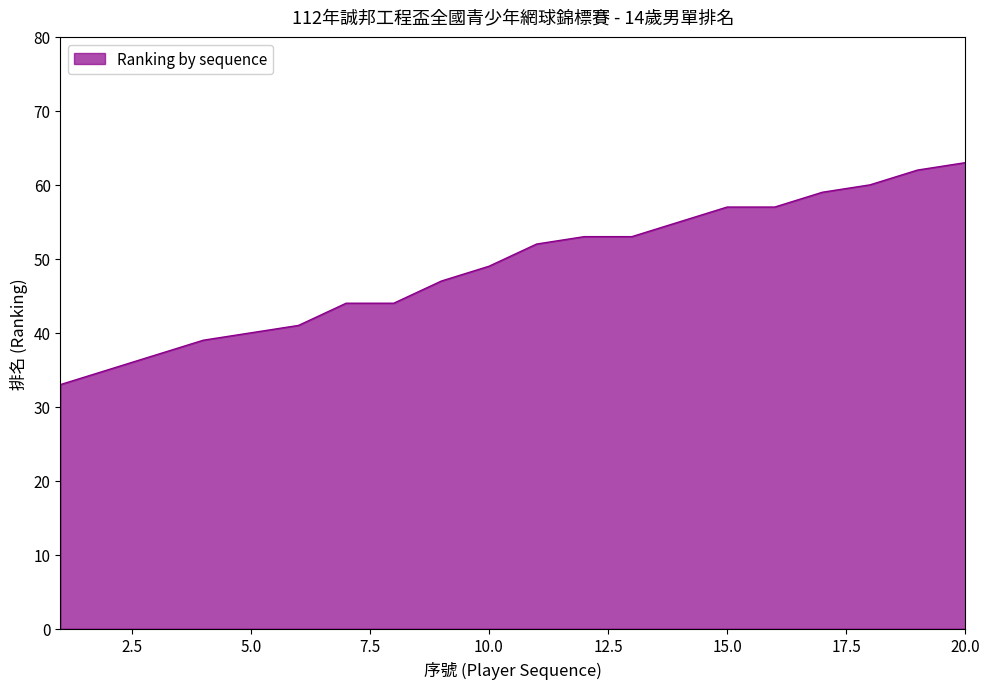

What is the smallest value displayed?

33